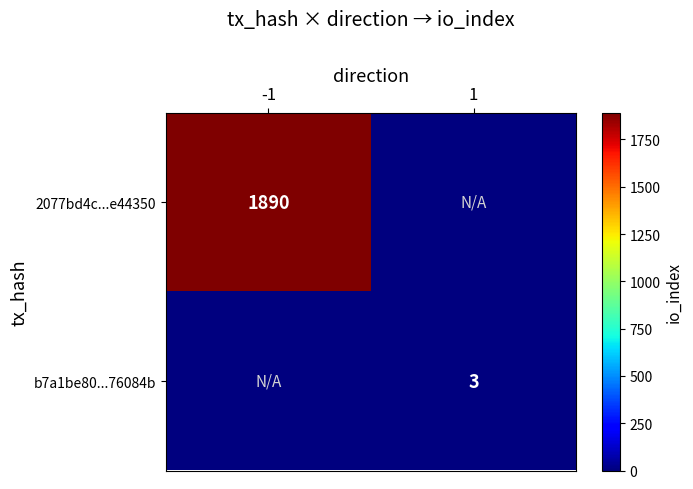

The b7a1be80...76084b series shows 4 at 1. True or false?

False